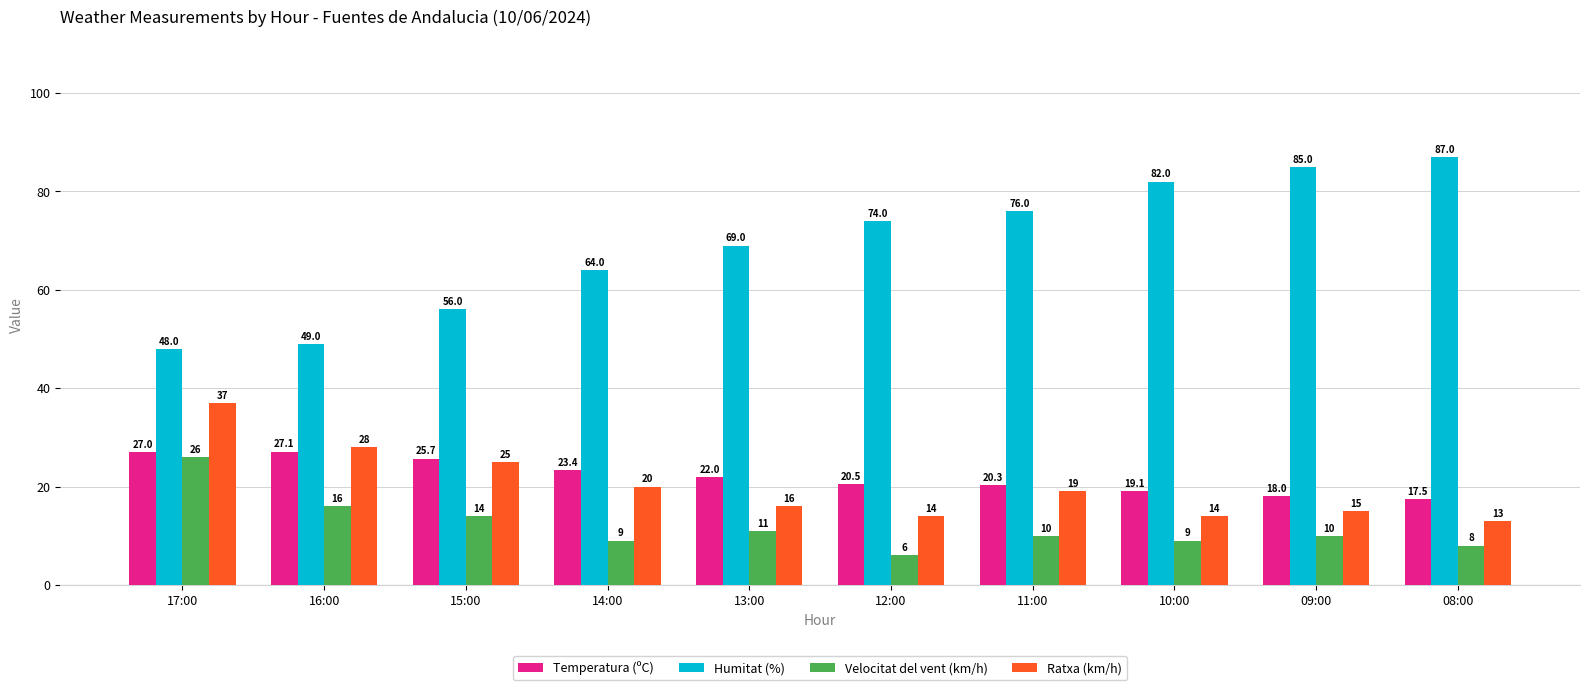

At which category is the sum across all series the highest?

17:00